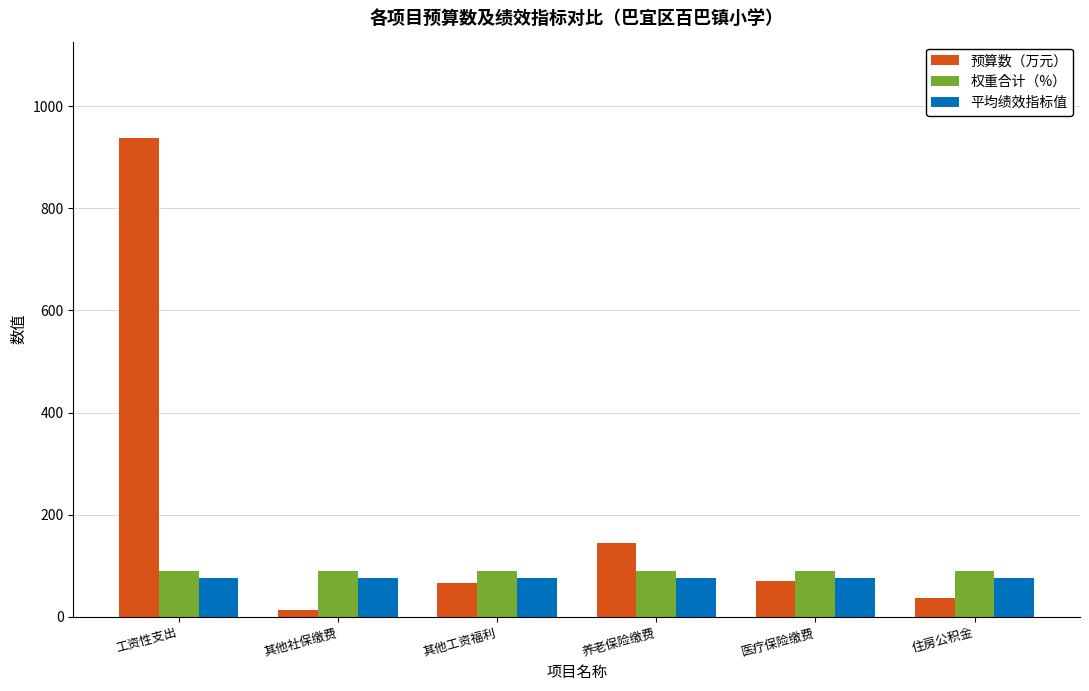

What is the approximate value of 预算数（万元） at 医疗保险缴费?

69.8